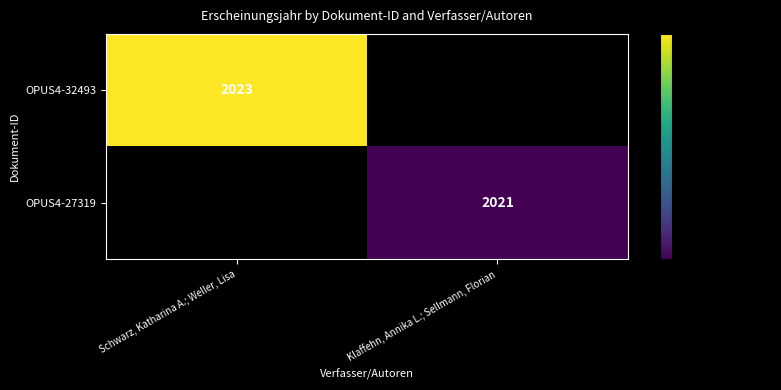

The value of OPUS4-32493 at Schwarz, Katharina A.; Weller, Lisa is 3057. True or false?

False